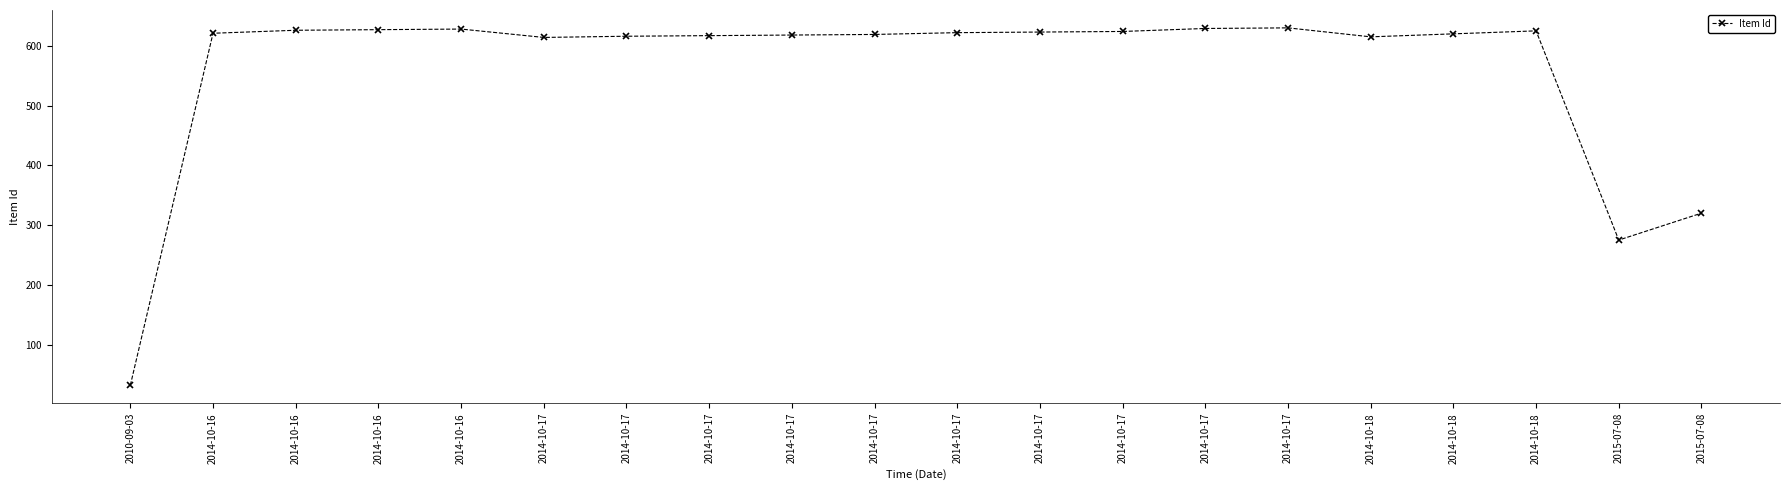

Does the chart have visible grid lines?

No